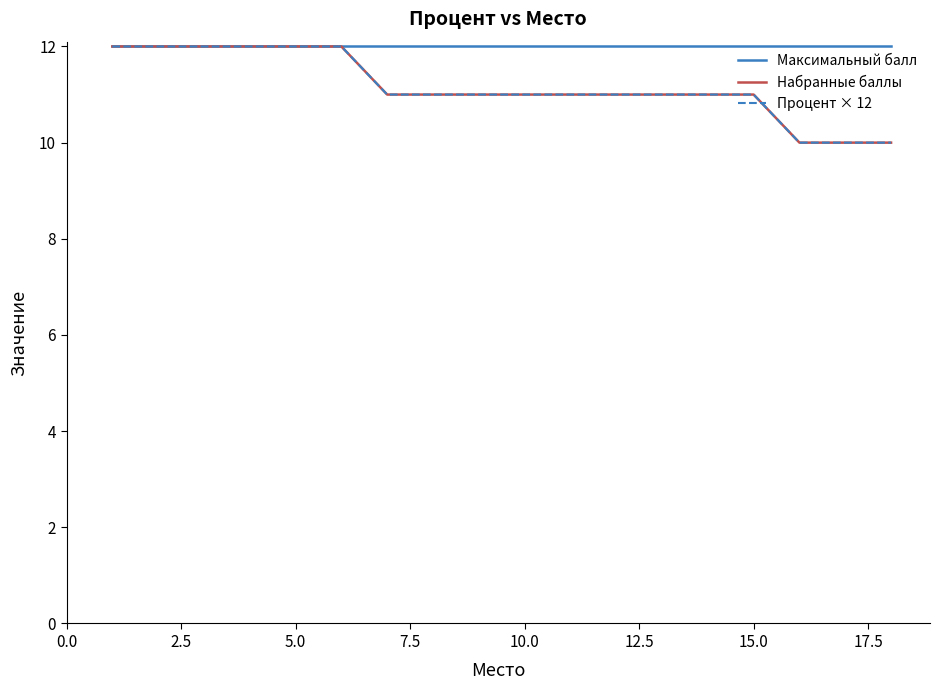

Reading left to right, extract all data points from this chart.

Максимальный балл: 12	12	12	12	12	12	12	12	12	12	12	12	12	12	12	12	12	12
Набранные баллы: 12	12	12	12	12	12	11	11	11	11	11	11	11	11	11	10	10	10
Процент × 12: 12	12	12	12	12	12	11	11	11	11	11	11	11	11	11	10	10	10